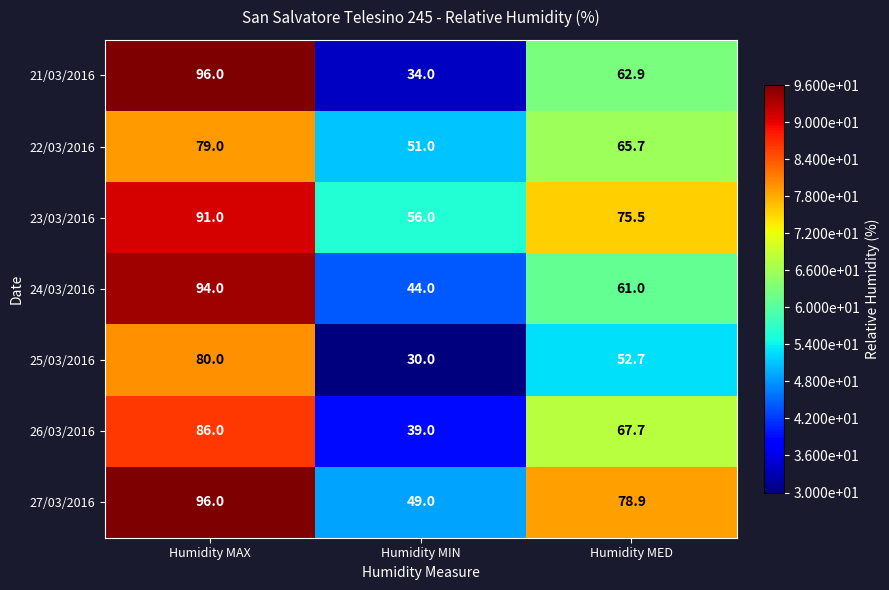

Reading left to right, list all the values displayed in this chart.

21/03/2016: 96.0	34.0	62.9
22/03/2016: 79.0	51.0	65.7
23/03/2016: 91.0	56.0	75.5
24/03/2016: 94.0	44.0	61.0
25/03/2016: 80.0	30.0	52.7
26/03/2016: 86.0	39.0	67.7
27/03/2016: 96.0	49.0	78.9